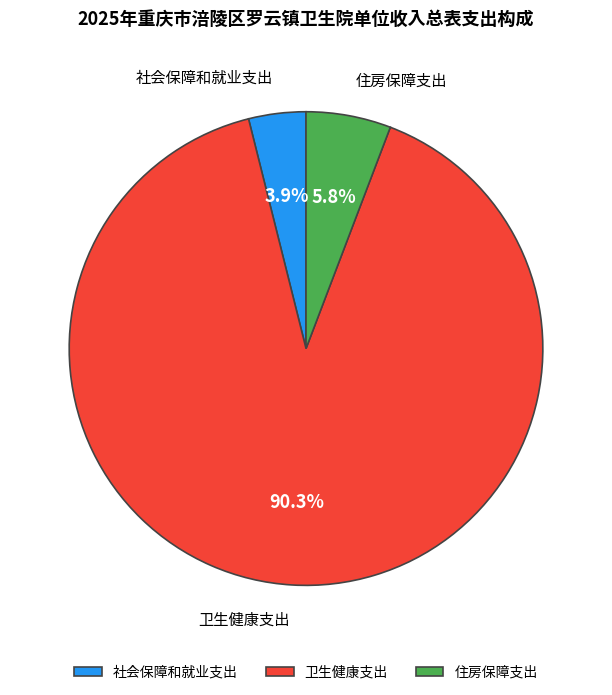

Is 卫生健康支出 the majority of the pie?

Yes